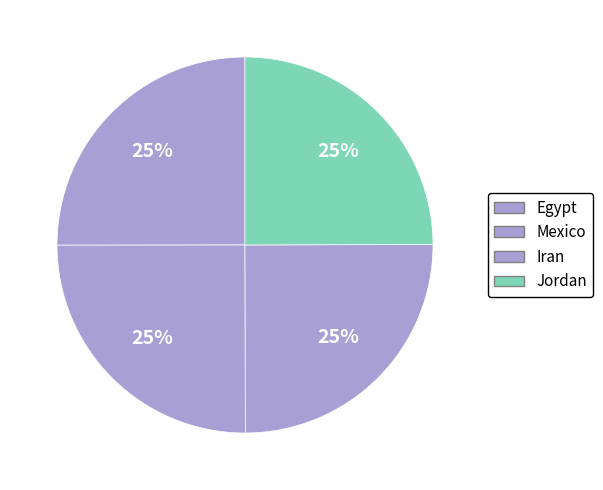

Which slice is the largest?

Egypt